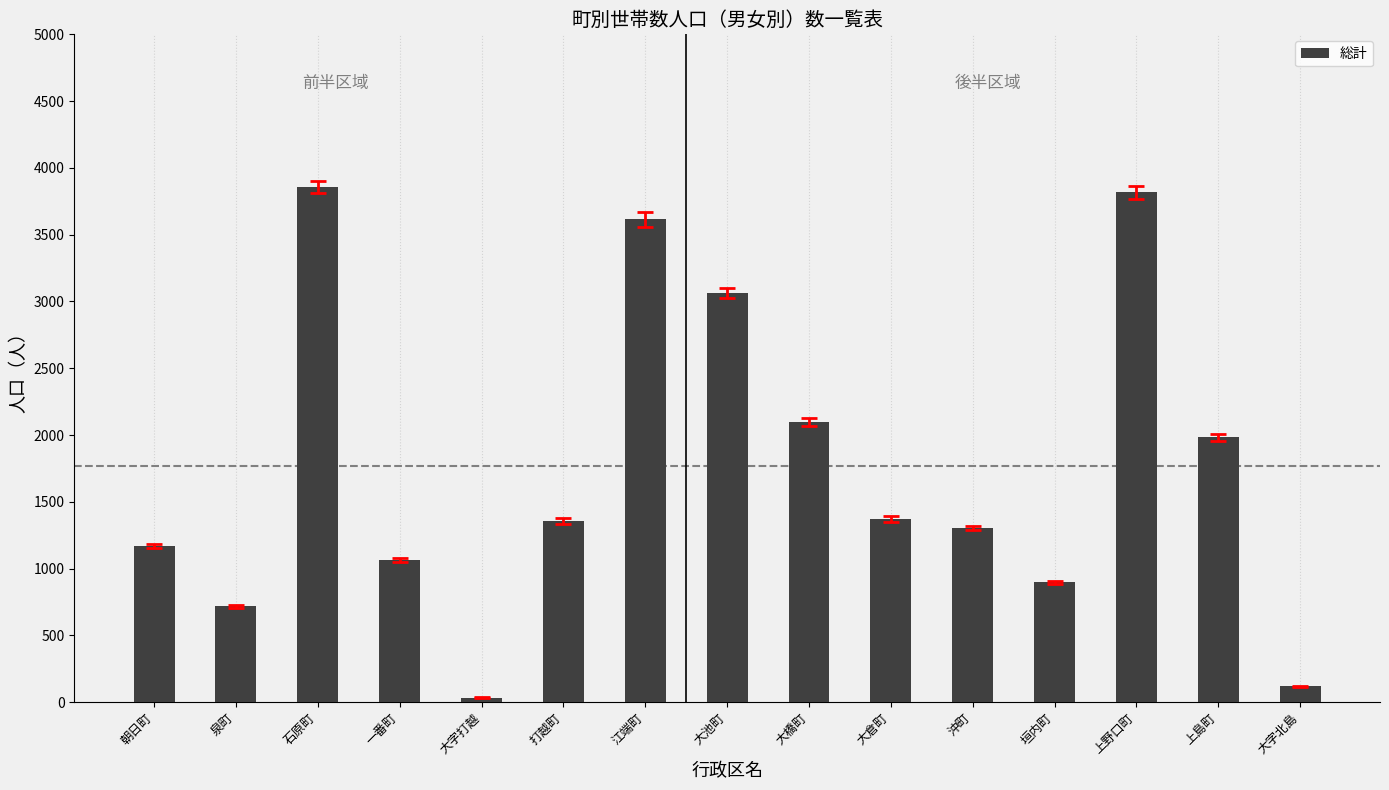

Approximately how many times larger is the value at 江端町 compared to 大倉町?

2.6